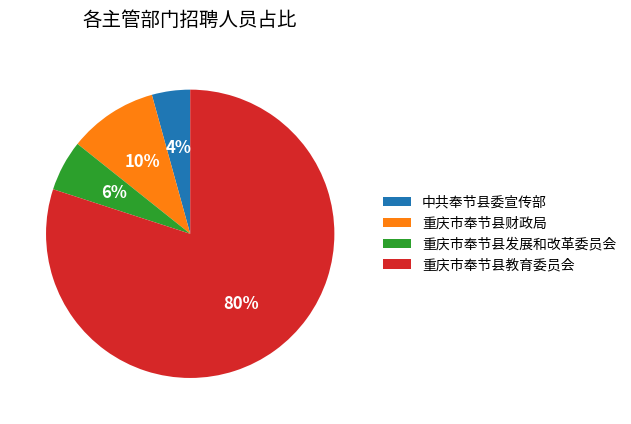

To the nearest percent, what percentage of the pie is 重庆市奉节县教育委员会?

80%